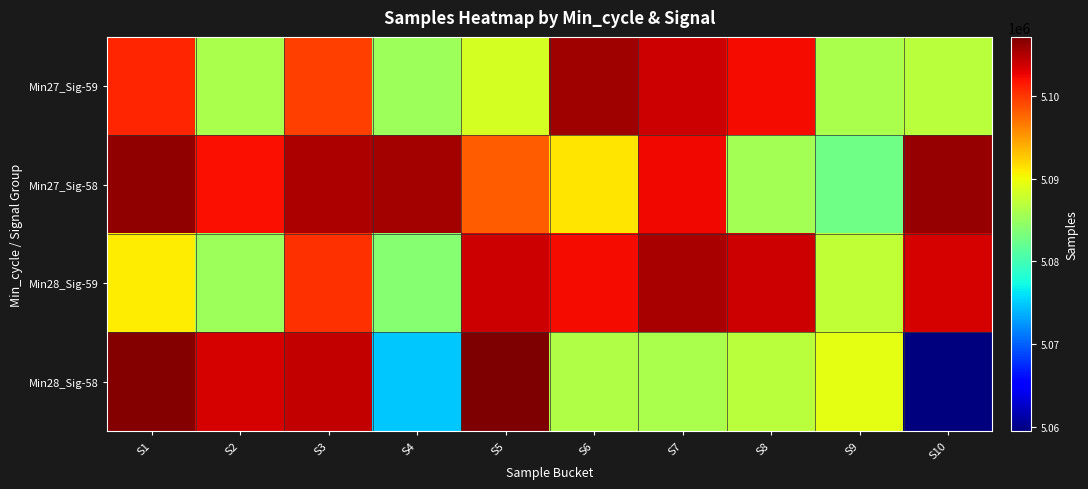

Reading left to right, extract all data points from this chart.

Min27_Sig-59: S1=5100950	S2=5086044	S3=5099632	S4=5085316	S5=5088415	S6=5105766	S7=5103968	S8=5102203	S9=5086098	S10=5086889
Min27_Sig-58: S1=5106370	S2=5102061	S3=5105289	S4=5105574	S5=5098218	S6=5091228	S7=5102437	S8=5085633	S9=5082688	S10=5106180
Min28_Sig-59: S1=5090828	S2=5085316	S3=5100293	S4=5083925	S5=5103968	S6=5102203	S7=5105341	S8=5103947	S9=5087250	S10=5103615
Min28_Sig-58: S1=5106837	S2=5103621	S3=5104229	S4=5074841	S5=5107163	S6=5086350	S7=5086098	S8=5086889	S9=5089324	S10=5059480